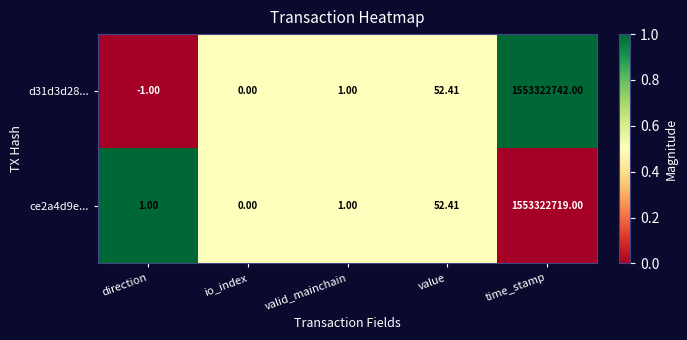

Is the value of d31d3d28... at valid_mainchain greater than the value of ce2a4d9e... at time_stamp?

No